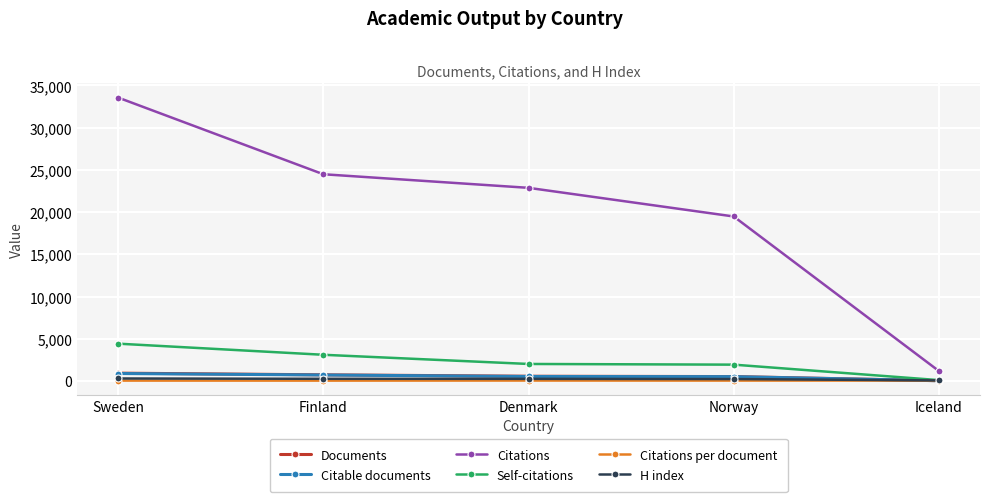

List the labels in order of Citations value, largest first.

Sweden, Finland, Denmark, Norway, Iceland